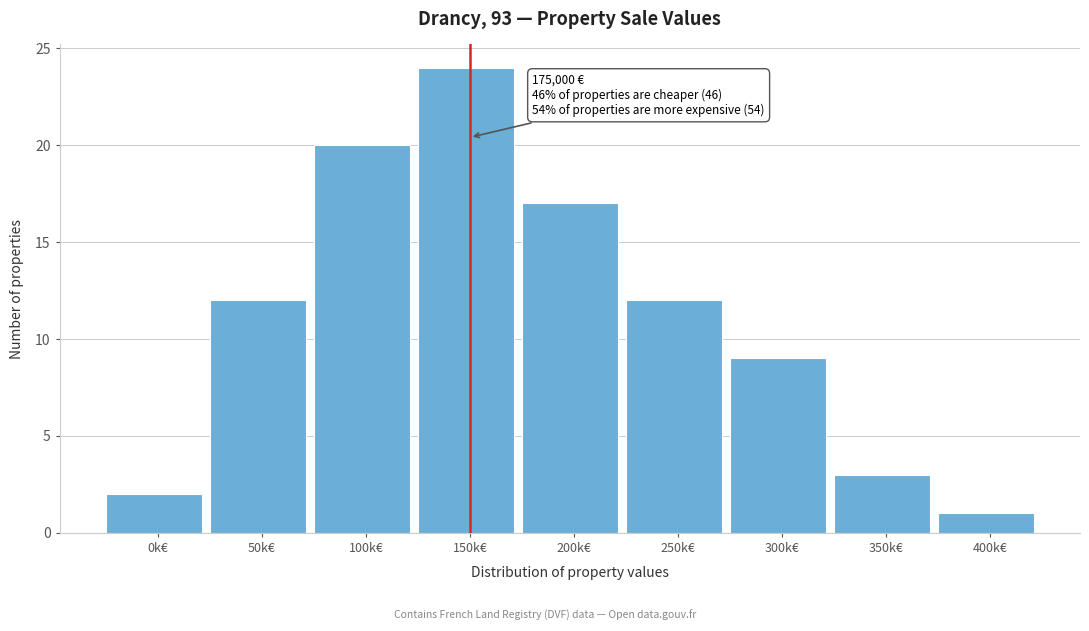

Reading left to right, what are all the values shown in this chart?

0k€=2	50k€=12	100k€=20	150k€=24	200k€=17	250k€=12	300k€=9	350k€=3	400k€=1